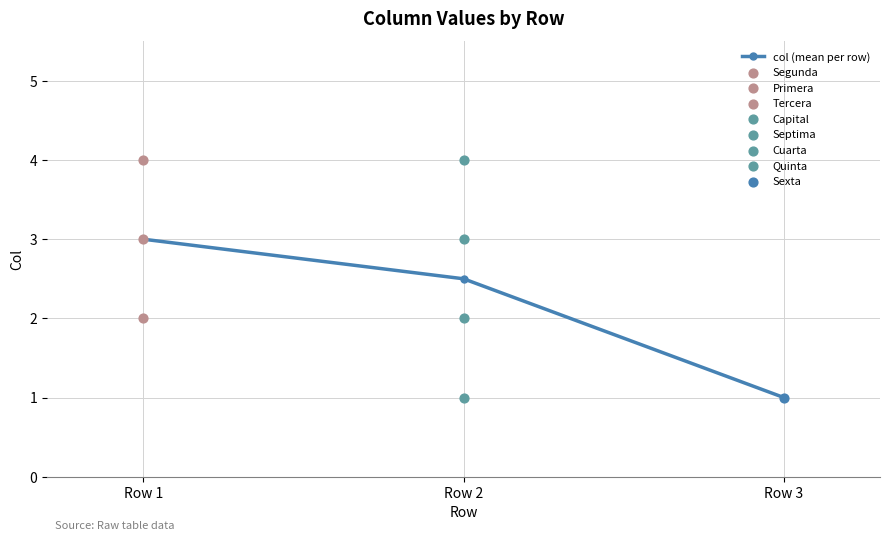

What is the change in value from Row 1 to Row 2?

-0.5